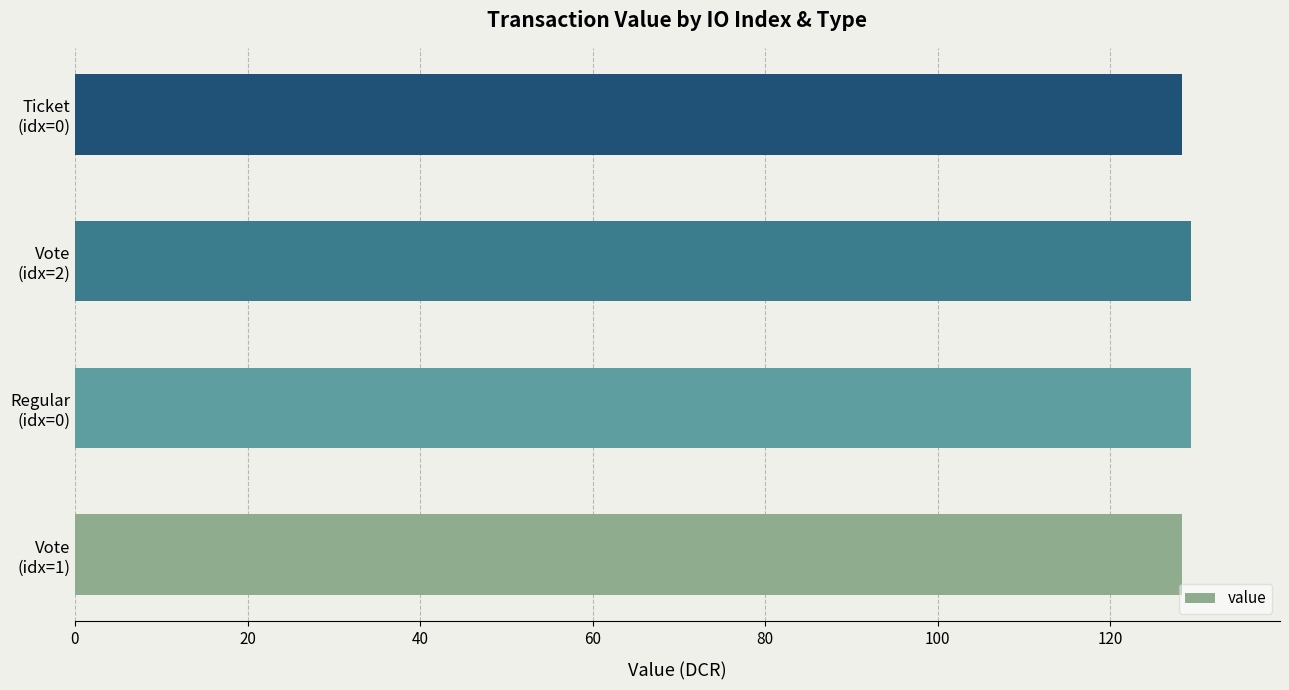

Reading bottom to top, what are all the values shown in this chart?

128.3	129.3	129.3	128.3